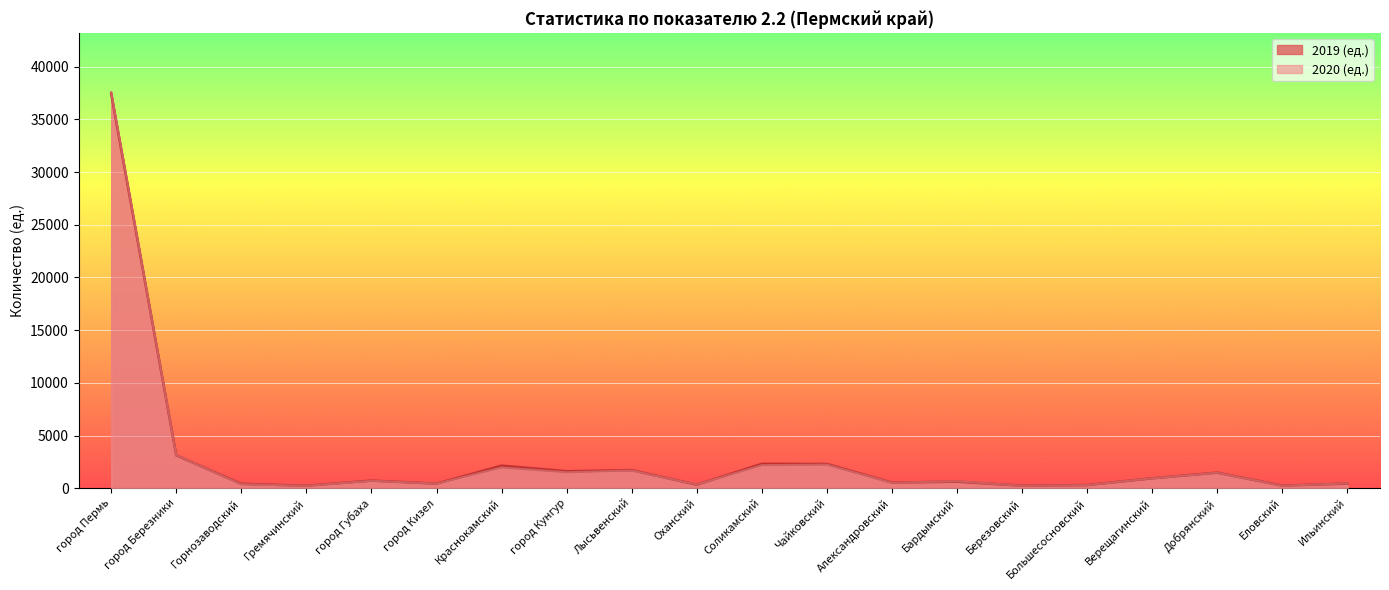

How many data points in 2019 (ед.) are above 724?

9